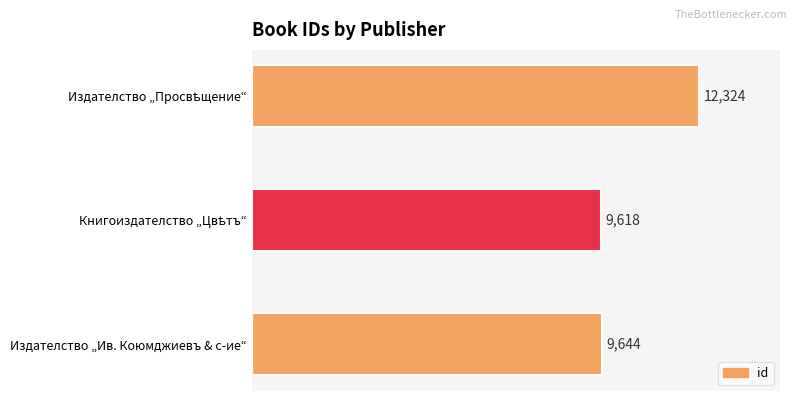

How many data points does each series have?

3